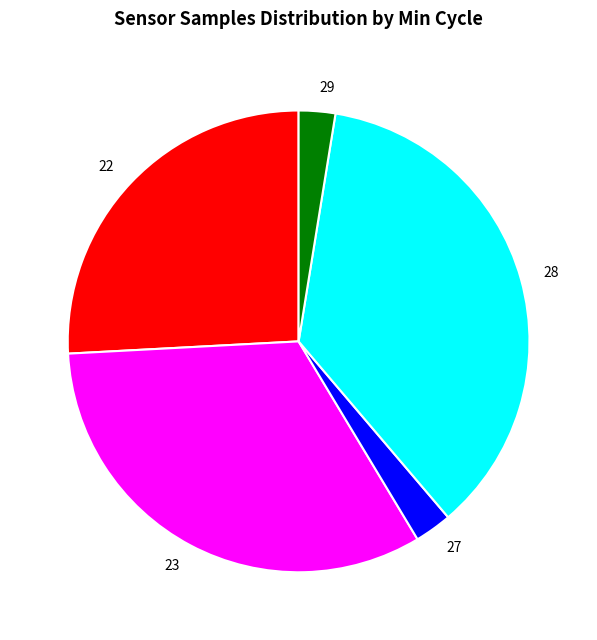

Is there a majority slice in this chart?

No